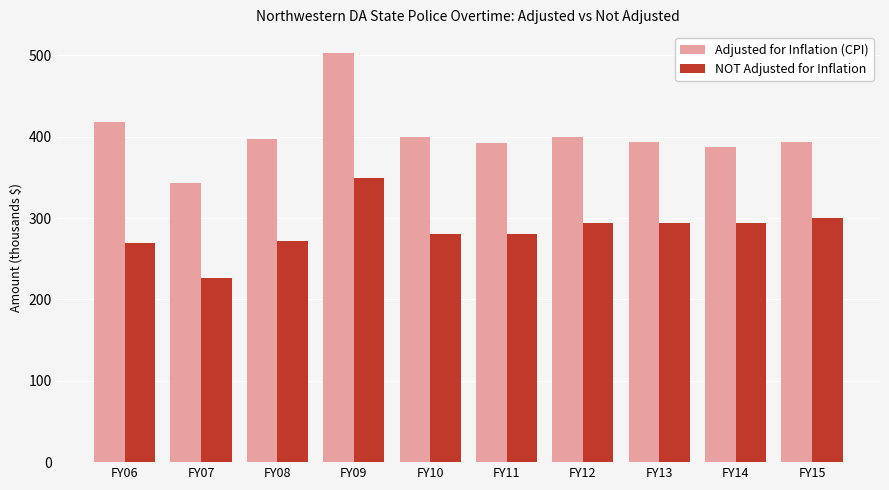

Which series has the largest range (max minus min)?

Adjusted for Inflation (CPI)